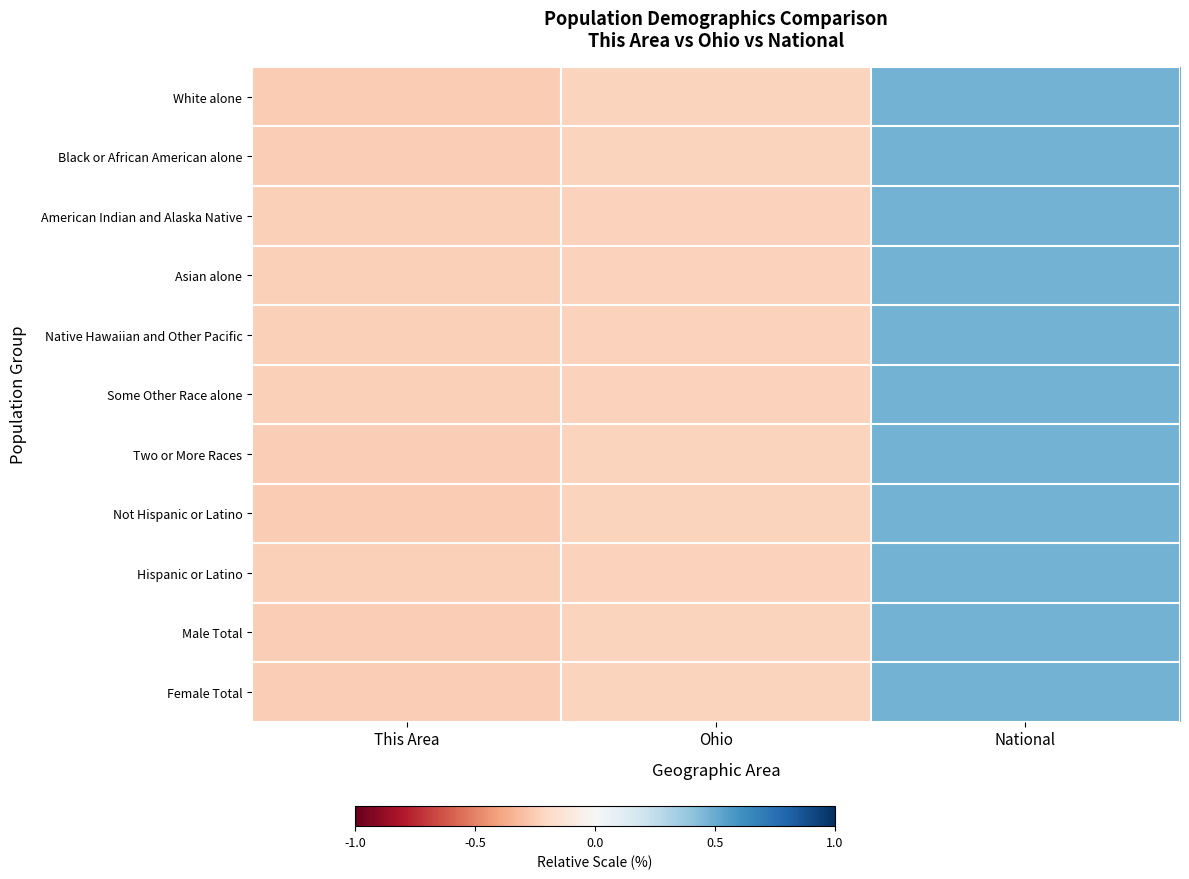

Which series changed the most between This Area and National?

Not Hispanic or Latino